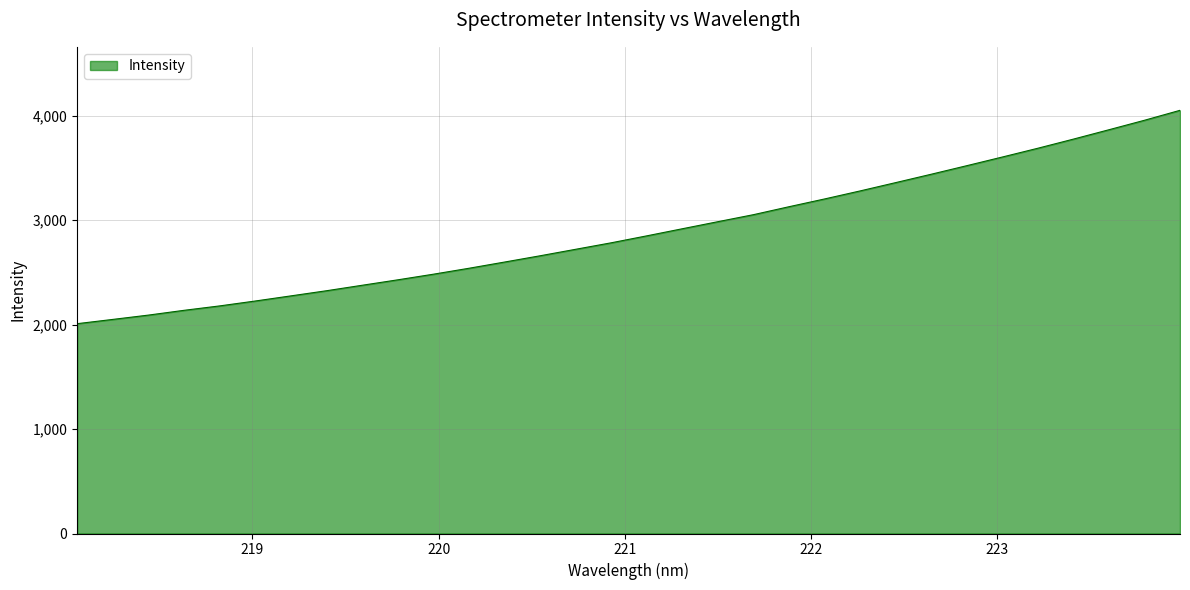

What is the greatest value displayed?

4052.5